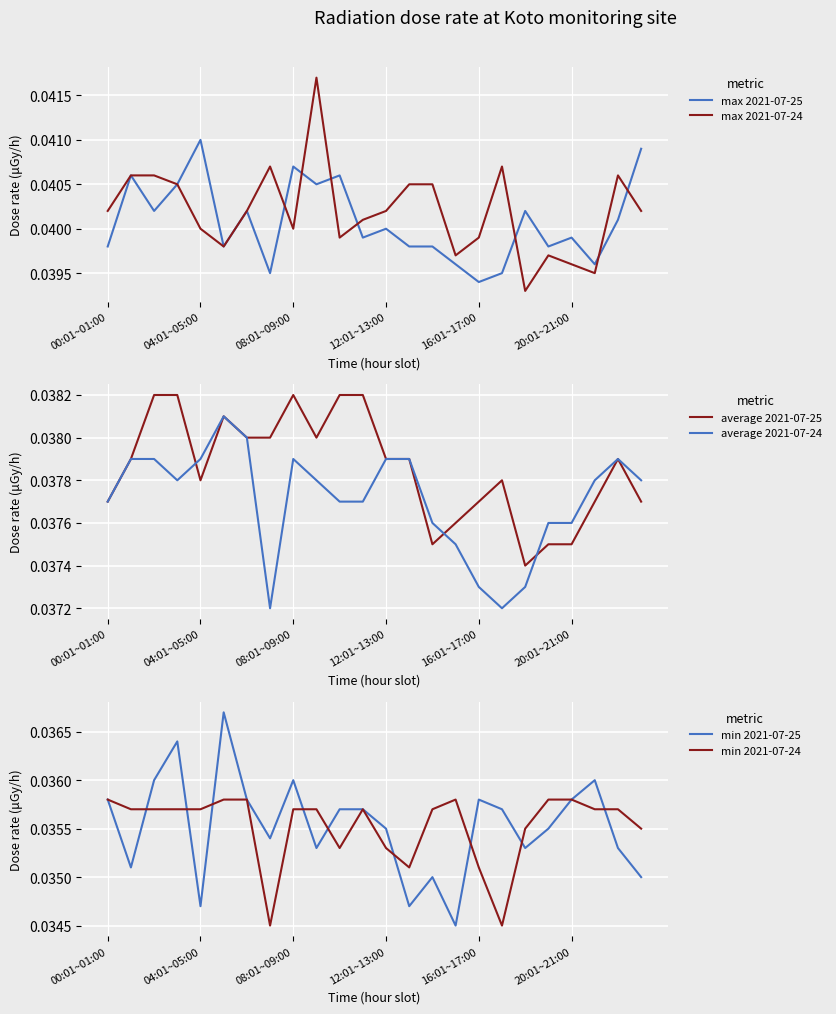

At which label does max 2021-07-24 reach its minimum?

18